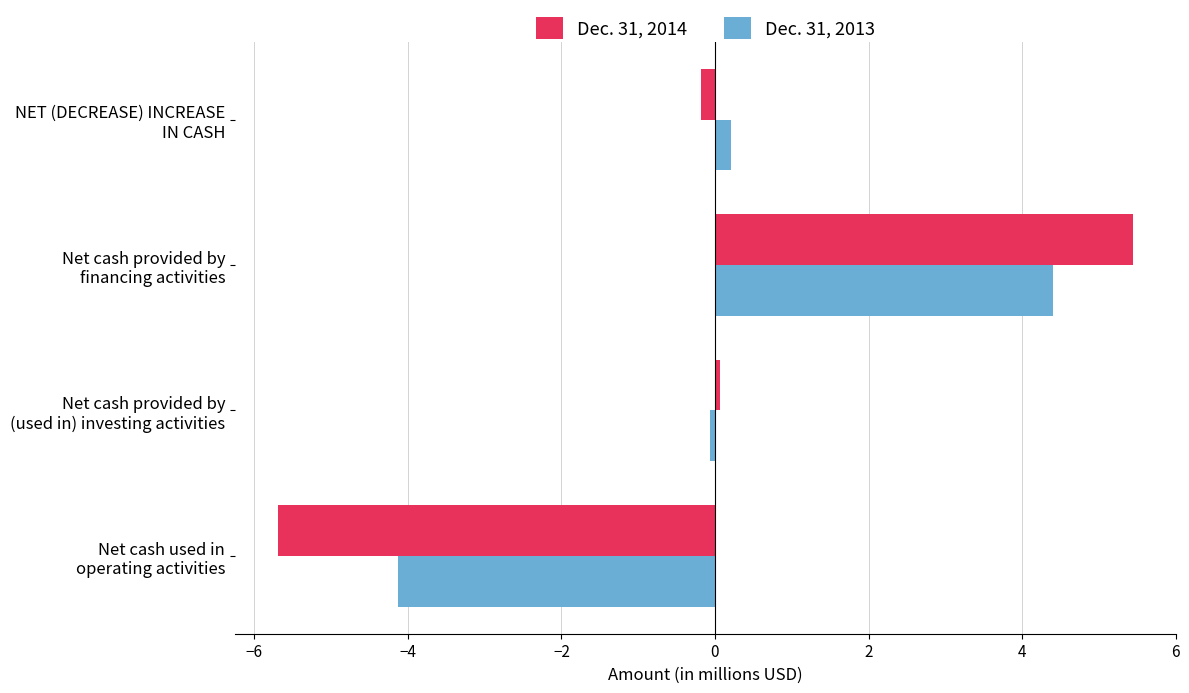

How many values in Dec. 31, 2014 are above zero?

2